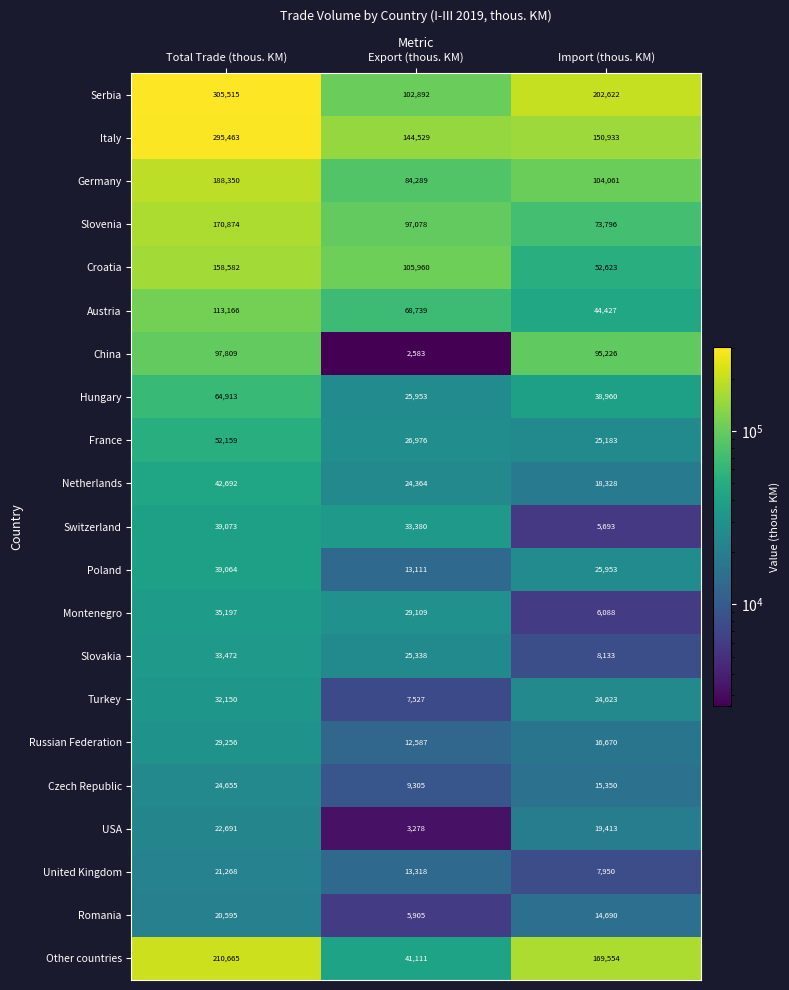

What is the average value of the Italy series?

196975